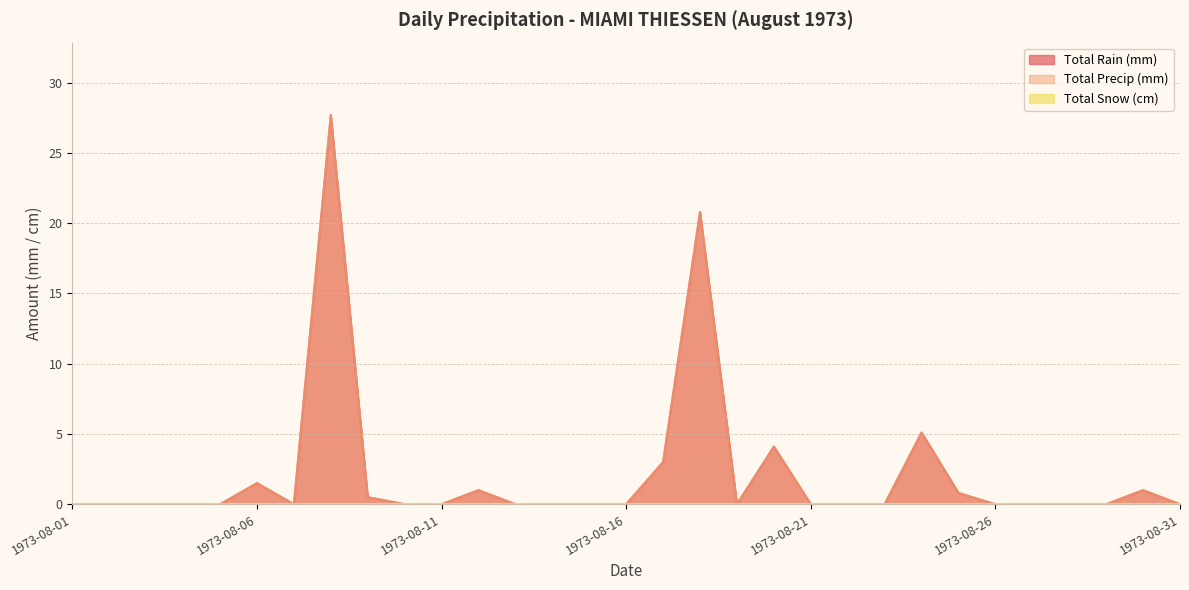

Where is Total Precip (mm) nearest to the value 13?

1973-08-18